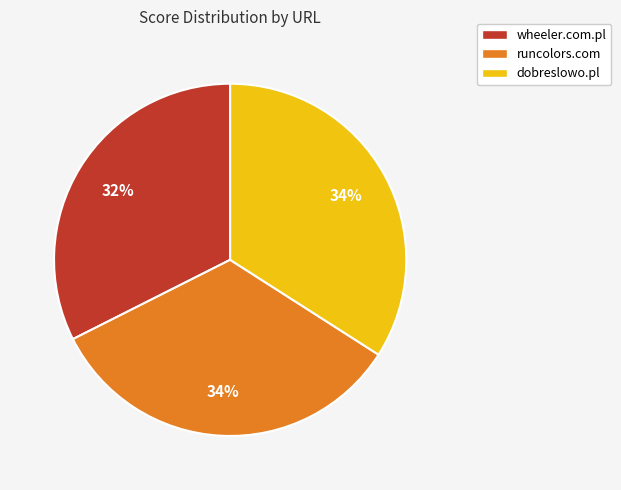

Is the sum of runcolors.com and dobreslowo.pl greater than half?

Yes